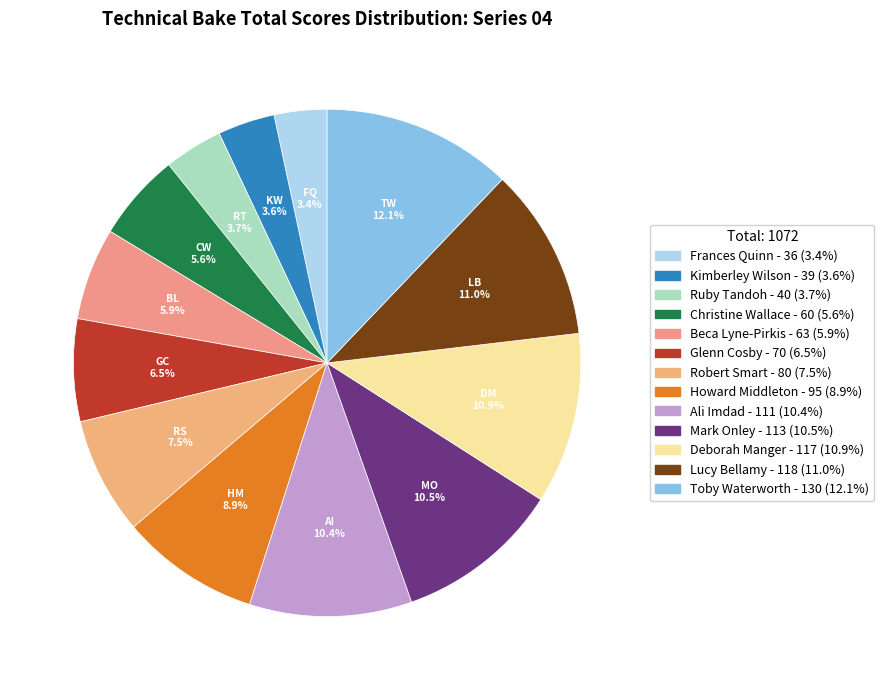

True or false: Frances Quinn accounts for 3% of the total.

True